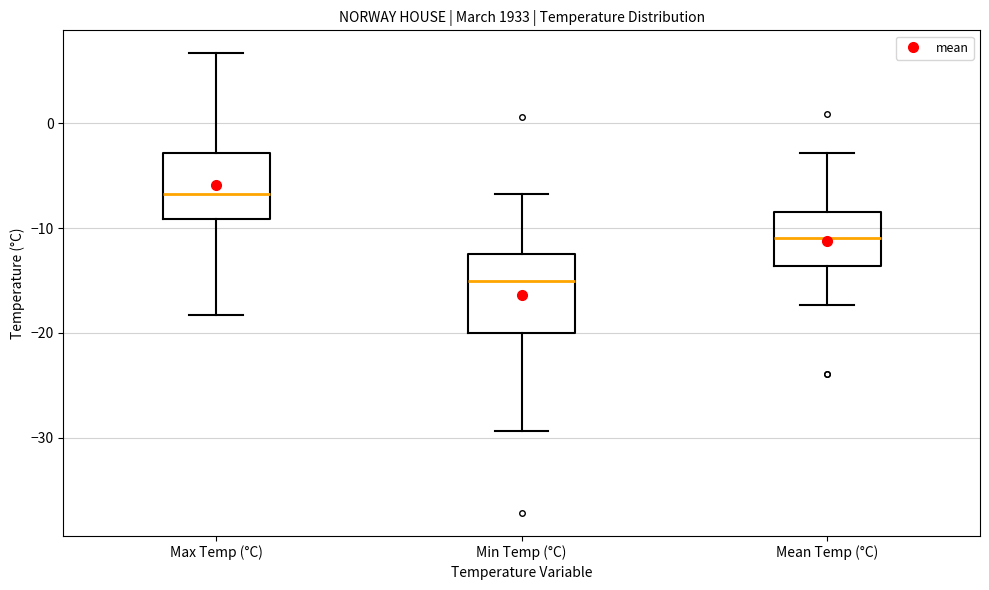

Comparing the boxes themselves (not the whiskers), which one is the tallest?

Min Temp (°C)